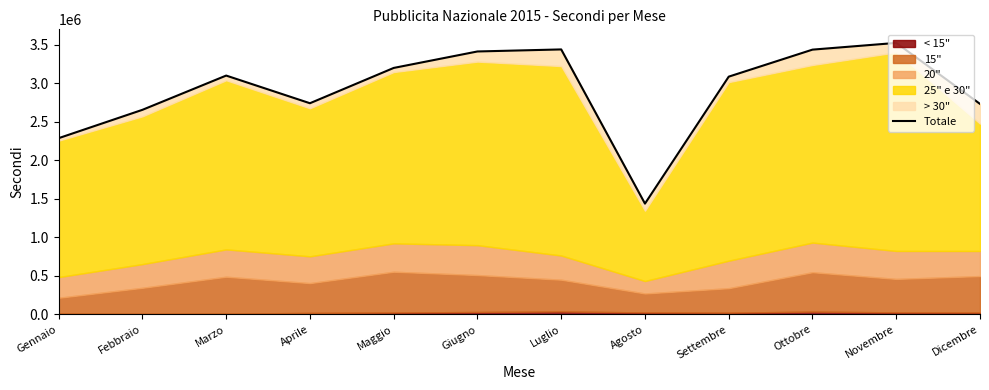

Rank the categories by value from highest to lowest.

Novembre, Luglio, Ottobre, Giugno, Maggio, Marzo, Settembre, Aprile, Dicembre, Febbraio, Gennaio, Agosto